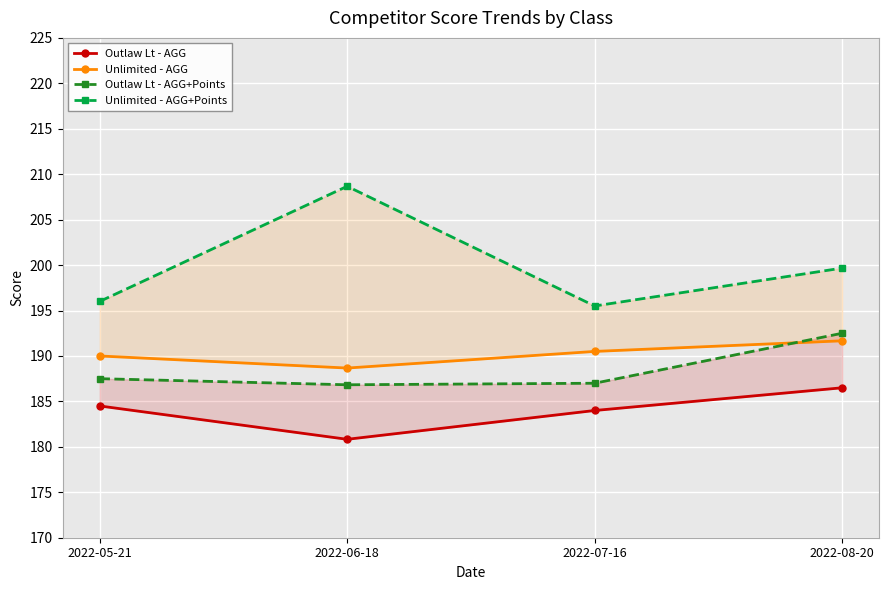

Which has a higher value, 2022-06-18 or 2022-05-21?

2022-05-21